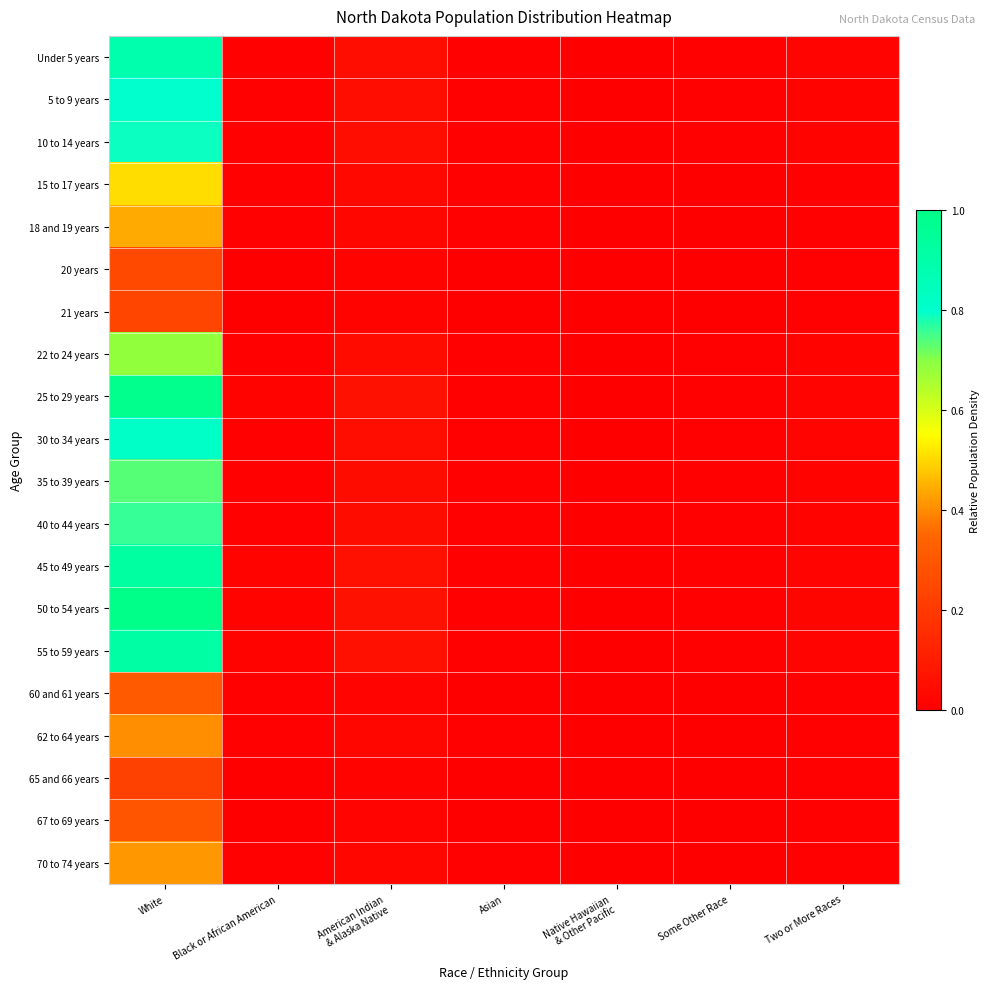

Reading left to right, extract all data points from this chart.

Under 5 years: White=0.9	Black or African American=0.0	American Indian
& Alaska Native=0.1	Asian=0.0	Native Hawaiian
& Other Pacific=0.0	Some Other Race=0.0	Two or More Races=0.0
5 to 9 years: White=0.8	Black or African American=0.0	American Indian
& Alaska Native=0.0	Asian=0.0	Native Hawaiian
& Other Pacific=0.0	Some Other Race=0.0	Two or More Races=0.0
10 to 14 years: White=0.8	Black or African American=0.0	American Indian
& Alaska Native=0.0	Asian=0.0	Native Hawaiian
& Other Pacific=0.0	Some Other Race=0.0	Two or More Races=0.0
15 to 17 years: White=0.5	Black or African American=0.0	American Indian
& Alaska Native=0.0	Asian=0.0	Native Hawaiian
& Other Pacific=0.0	Some Other Race=0.0	Two or More Races=0.0
18 and 19 years: White=0.4	Black or African American=0.0	American Indian
& Alaska Native=0.0	Asian=0.0	Native Hawaiian
& Other Pacific=0.0	Some Other Race=0.0	Two or More Races=0.0
20 years: White=0.2	Black or African American=0.0	American Indian
& Alaska Native=0.0	Asian=0.0	Native Hawaiian
& Other Pacific=0.0	Some Other Race=0.0	Two or More Races=0.0
21 years: White=0.2	Black or African American=0.0	American Indian
& Alaska Native=0.0	Asian=0.0	Native Hawaiian
& Other Pacific=0.0	Some Other Race=0.0	Two or More Races=0.0
22 to 24 years: White=0.7	Black or African American=0.0	American Indian
& Alaska Native=0.0	Asian=0.0	Native Hawaiian
& Other Pacific=0.0	Some Other Race=0.0	Two or More Races=0.0
25 to 29 years: White=1.0	Black or African American=0.0	American Indian
& Alaska Native=0.1	Asian=0.0	Native Hawaiian
& Other Pacific=0.0	Some Other Race=0.0	Two or More Races=0.0
30 to 34 years: White=0.8	Black or African American=0.0	American Indian
& Alaska Native=0.0	Asian=0.0	Native Hawaiian
& Other Pacific=0.0	Some Other Race=0.0	Two or More Races=0.0
35 to 39 years: White=0.7	Black or African American=0.0	American Indian
& Alaska Native=0.0	Asian=0.0	Native Hawaiian
& Other Pacific=0.0	Some Other Race=0.0	Two or More Races=0.0
40 to 44 years: White=0.8	Black or African American=0.0	American Indian
& Alaska Native=0.0	Asian=0.0	Native Hawaiian
& Other Pacific=0.0	Some Other Race=0.0	Two or More Races=0.0
45 to 49 years: White=0.9	Black or African American=0.0	American Indian
& Alaska Native=0.1	Asian=0.0	Native Hawaiian
& Other Pacific=0.0	Some Other Race=0.0	Two or More Races=0.0
50 to 54 years: White=1.0	Black or African American=0.0	American Indian
& Alaska Native=0.1	Asian=0.0	Native Hawaiian
& Other Pacific=0.0	Some Other Race=0.0	Two or More Races=0.0
55 to 59 years: White=0.9	Black or African American=0.0	American Indian
& Alaska Native=0.1	Asian=0.0	Native Hawaiian
& Other Pacific=0.0	Some Other Race=0.0	Two or More Races=0.0
60 and 61 years: White=0.3	Black or African American=0.0	American Indian
& Alaska Native=0.0	Asian=0.0	Native Hawaiian
& Other Pacific=0.0	Some Other Race=0.0	Two or More Races=0.0
62 to 64 years: White=0.4	Black or African American=0.0	American Indian
& Alaska Native=0.0	Asian=0.0	Native Hawaiian
& Other Pacific=0.0	Some Other Race=0.0	Two or More Races=0.0
65 and 66 years: White=0.2	Black or African American=0.0	American Indian
& Alaska Native=0.0	Asian=0.0	Native Hawaiian
& Other Pacific=0.0	Some Other Race=0.0	Two or More Races=0.0
67 to 69 years: White=0.3	Black or African American=0.0	American Indian
& Alaska Native=0.0	Asian=0.0	Native Hawaiian
& Other Pacific=0.0	Some Other Race=0.0	Two or More Races=0.0
70 to 74 years: White=0.4	Black or African American=0.0	American Indian
& Alaska Native=0.0	Asian=0.0	Native Hawaiian
& Other Pacific=0.0	Some Other Race=0.0	Two or More Races=0.0